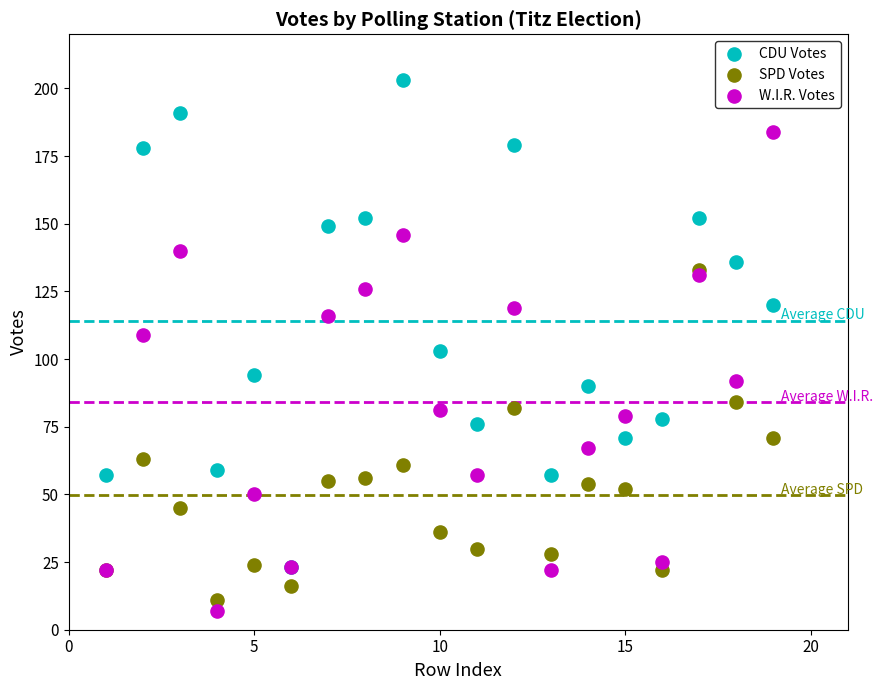

Which series reaches the maximum Y coordinate?

CDU Votes